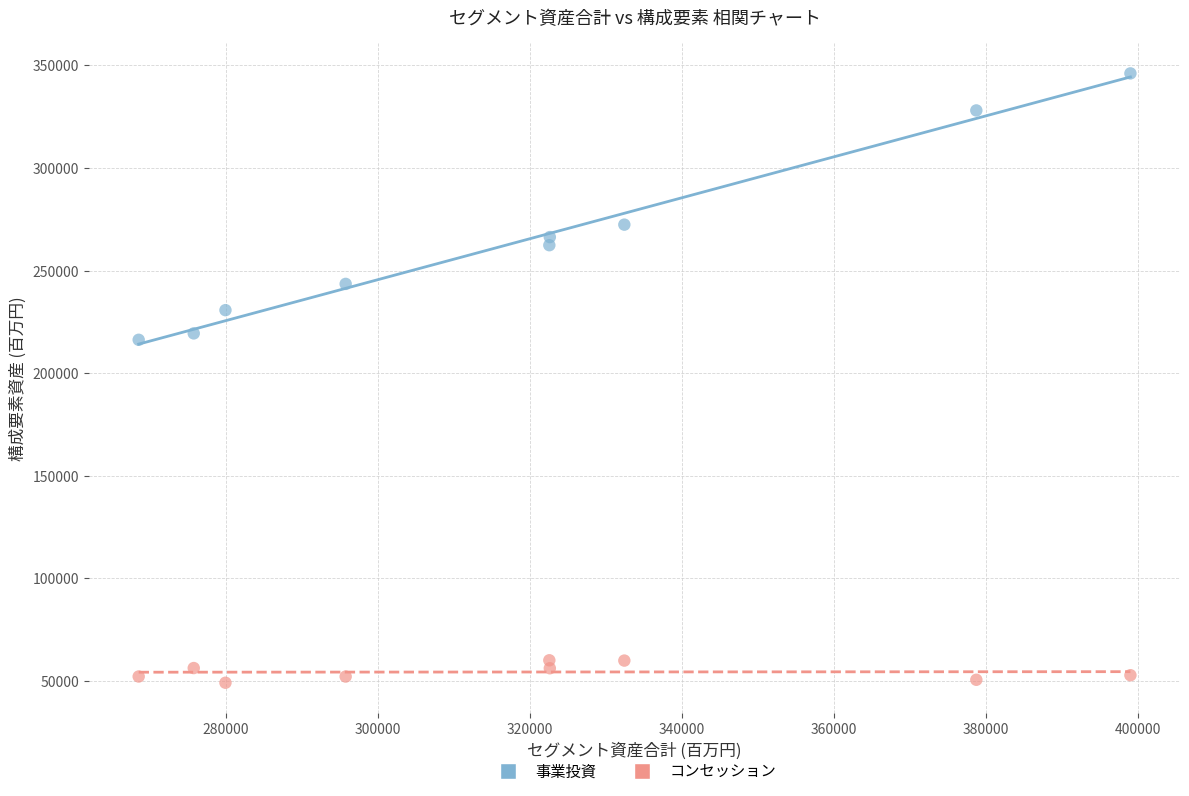

Which series has the widest spread of Y values?

事業投資